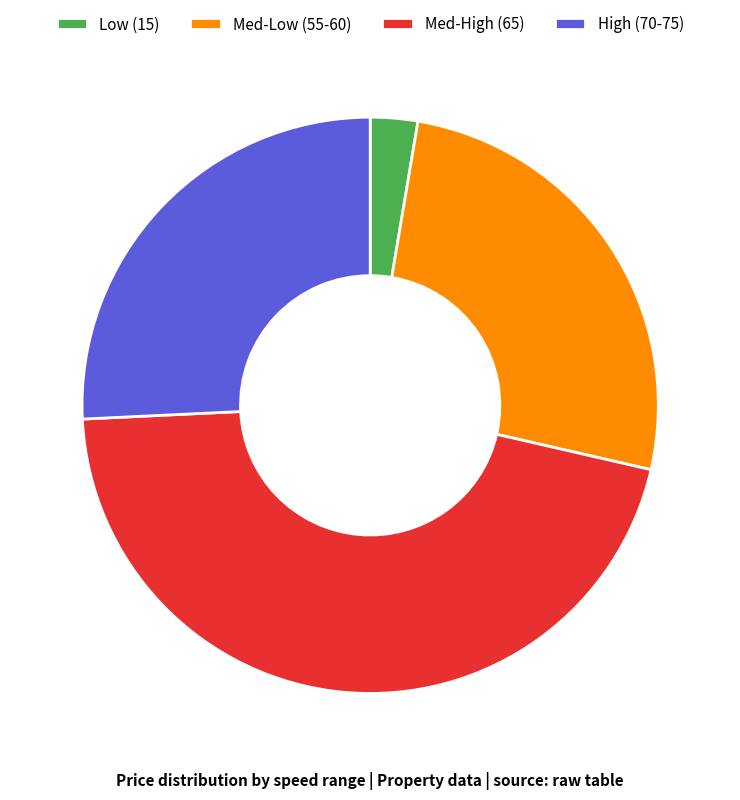

How many segments does this pie chart have?

4